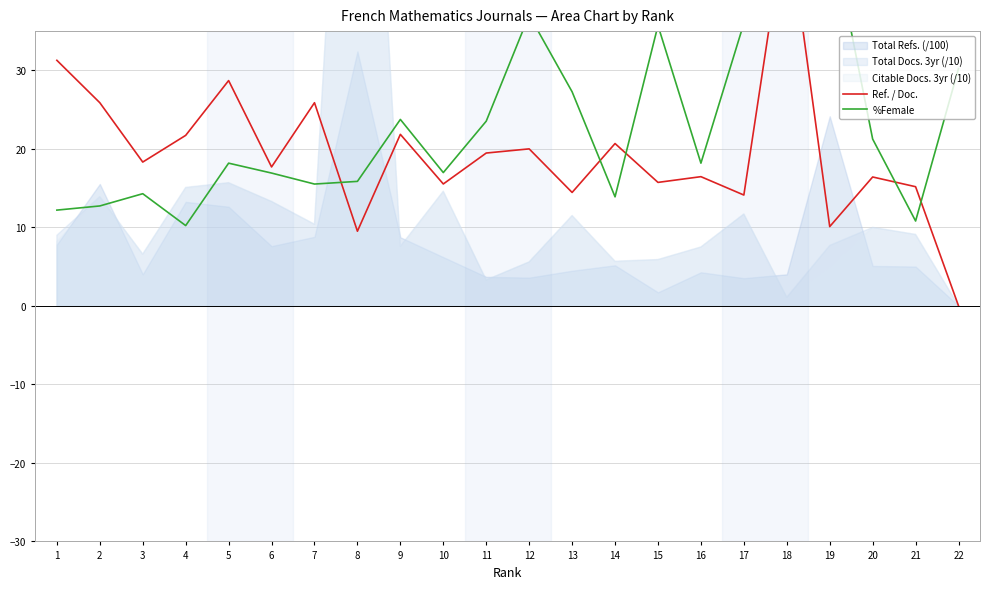

What is the sum of the Ref. / Doc. values at 21 and 17?

29.3